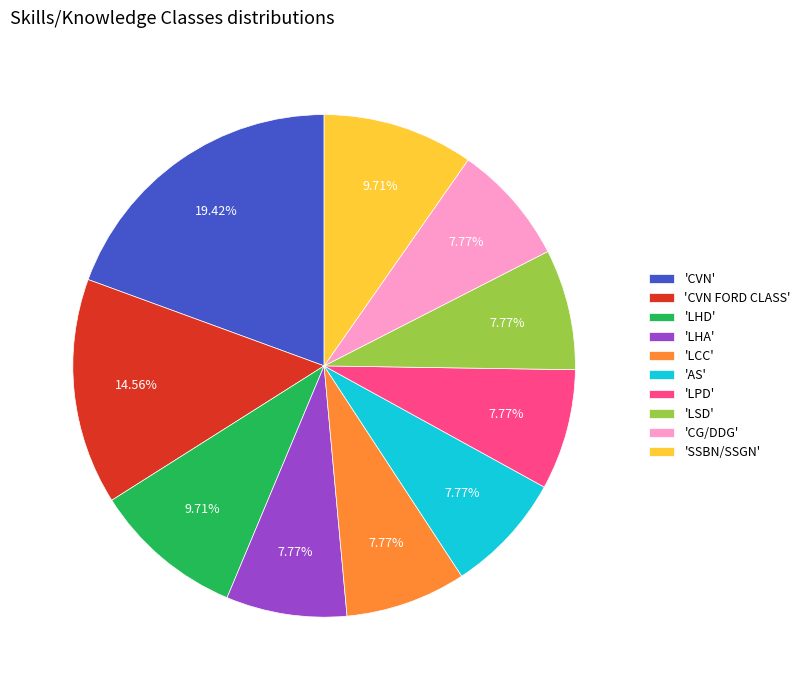

What is the largest slice in the pie chart?

'CVN'